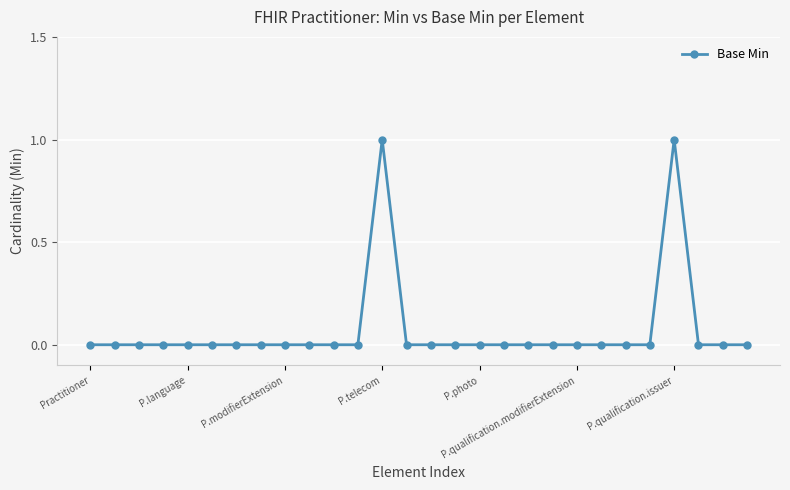

True or false: there are more than 1 points higher than both neighbors.

True